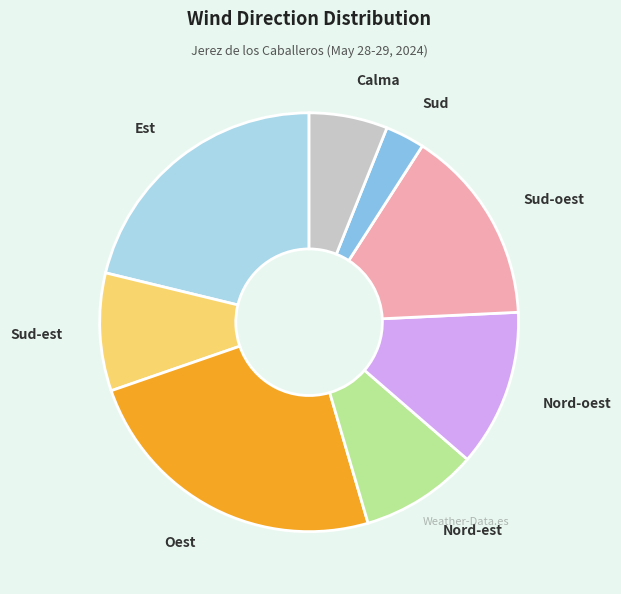

Between Sud and Nord-oest, which is larger?

Nord-oest